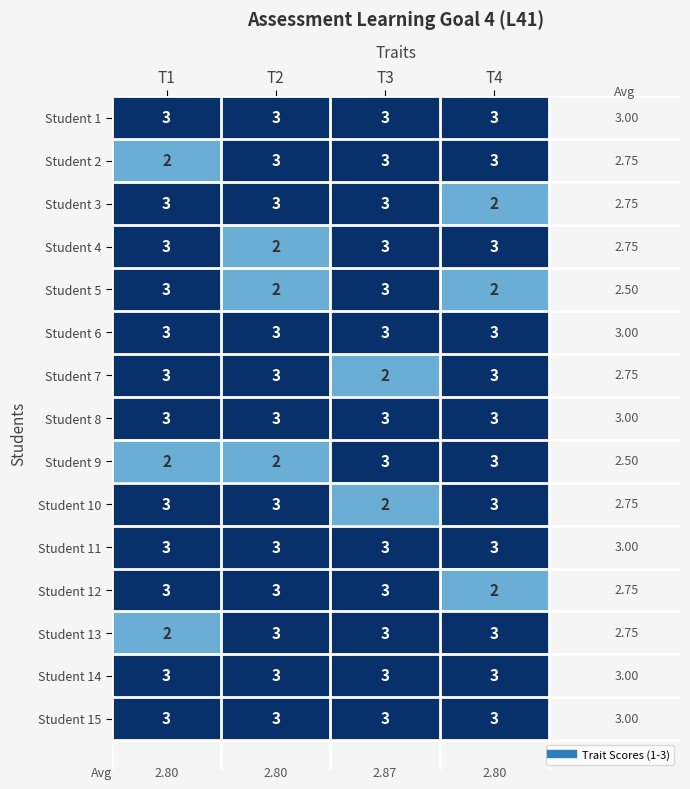

At which category is the sum across all series the highest?

T3